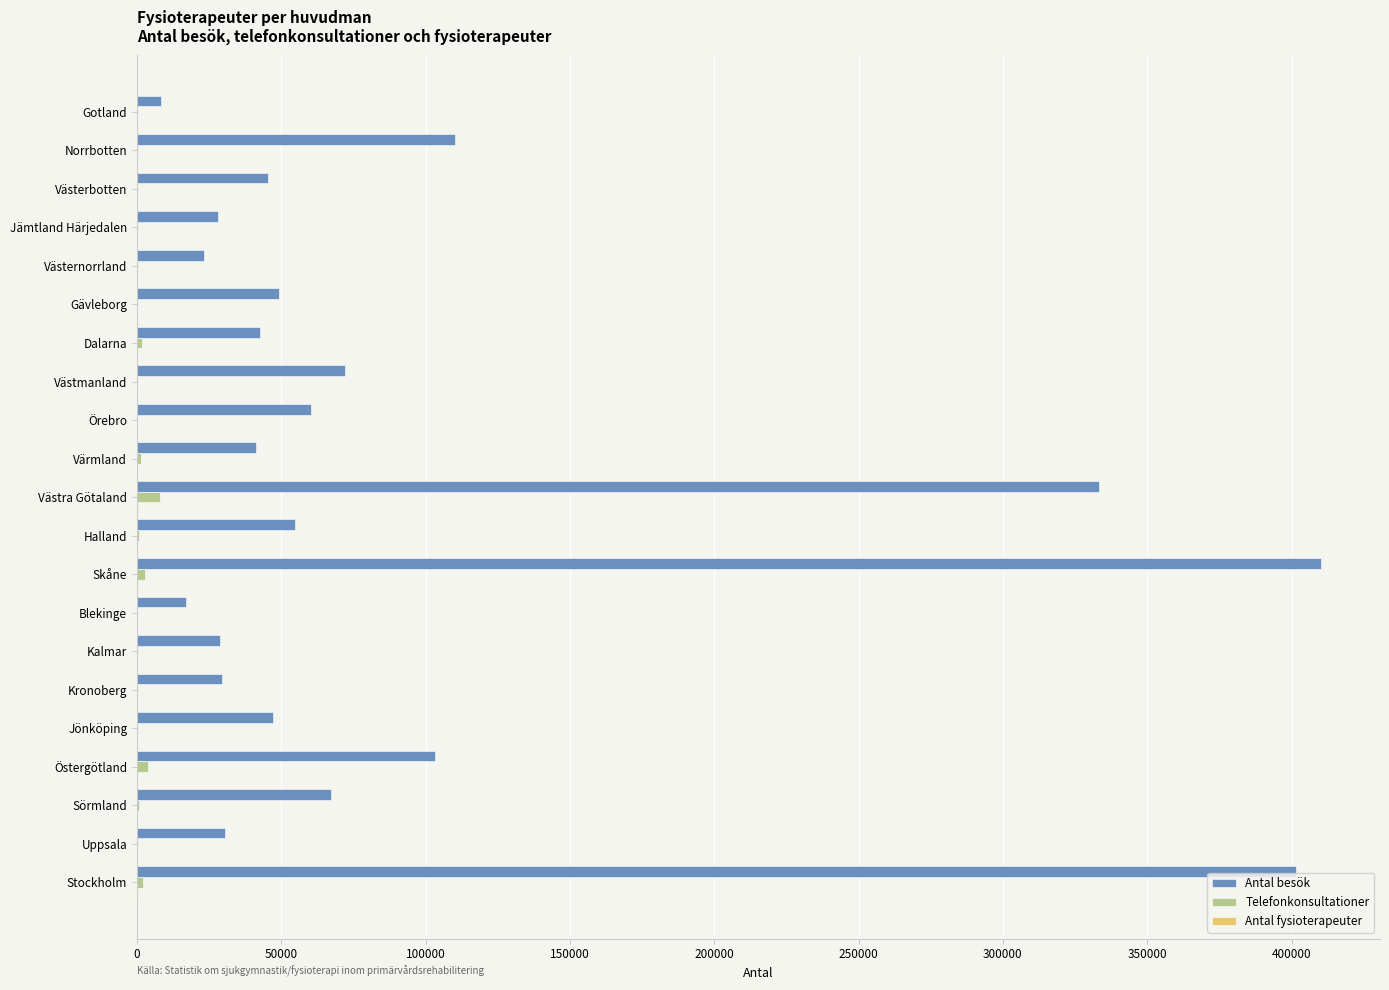

At which label does Telefonkonsultationer reach its peak?

Västra Götaland